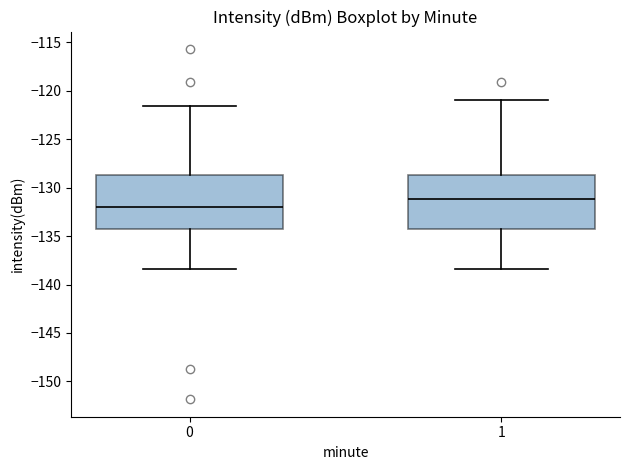

Reading left to right, transcribe this box plot: for each box, give where its median line is, the range the box spans, and where its two whiskers end, as read against the y-axis. The values are not printed on the chart, so give them approximately, as read against the axis.

0: median -132.0, box -134.0 to -128.5, whiskers -138.5 to -121.5
1: median -131.0, box -134.0 to -128.5, whiskers -138.5 to -121.0